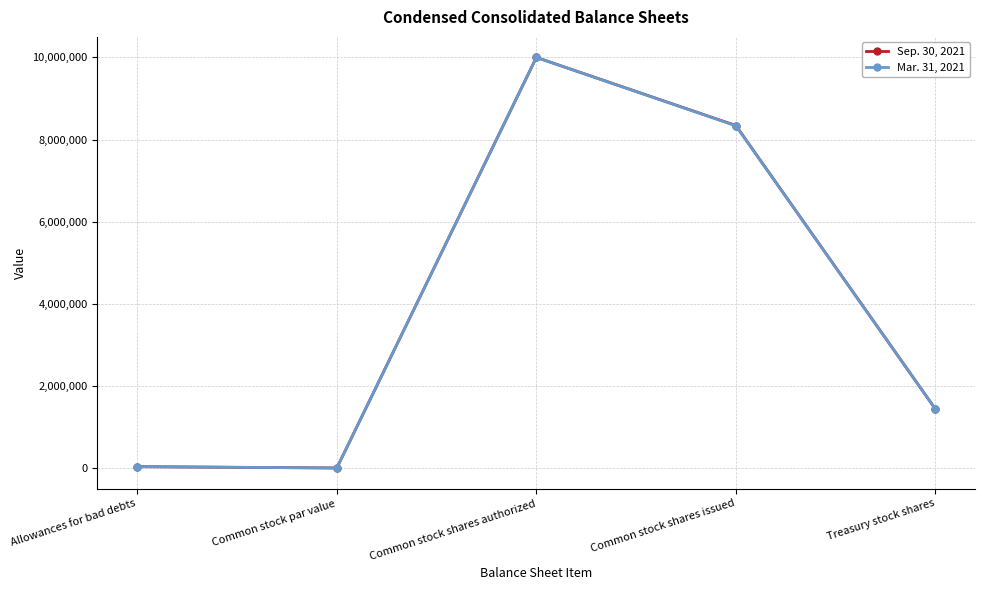

At which category is the sum across all series the highest?

Common stock shares authorized